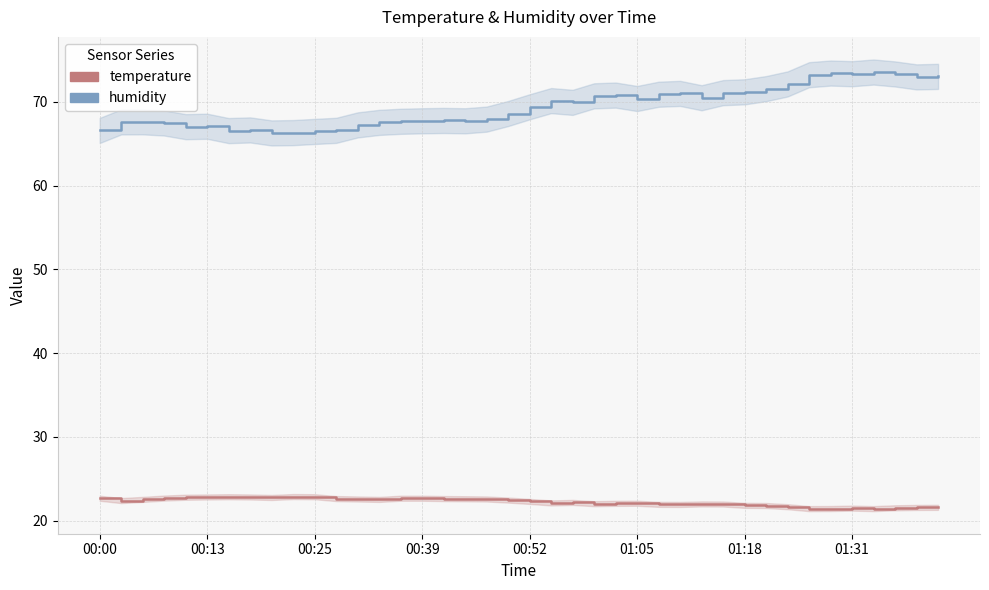

At which category is the sum across all series the highest?

36